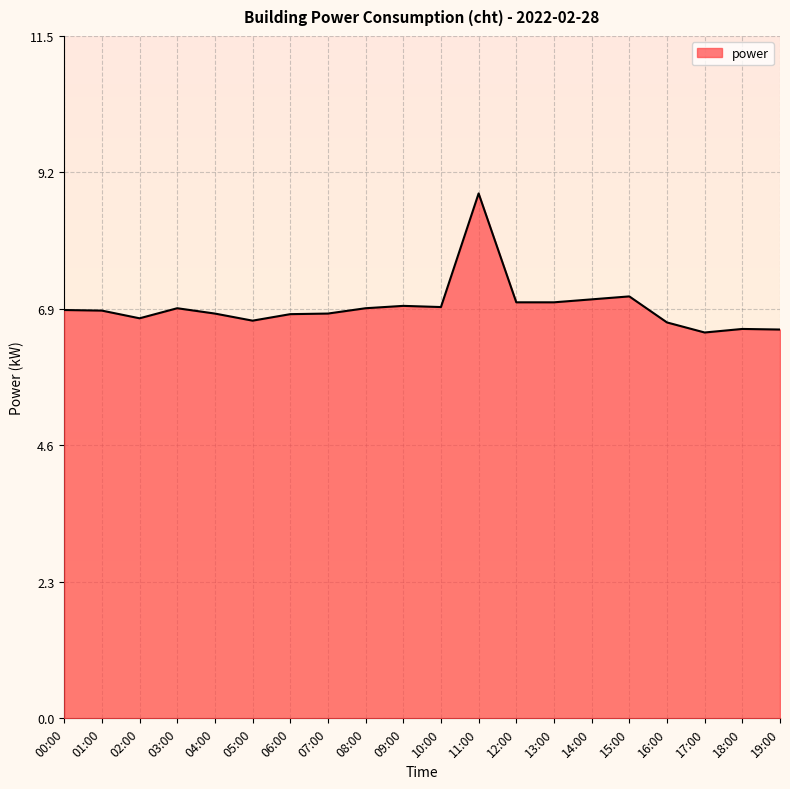

True or false: the data has more than 2 interior local peaks.

True